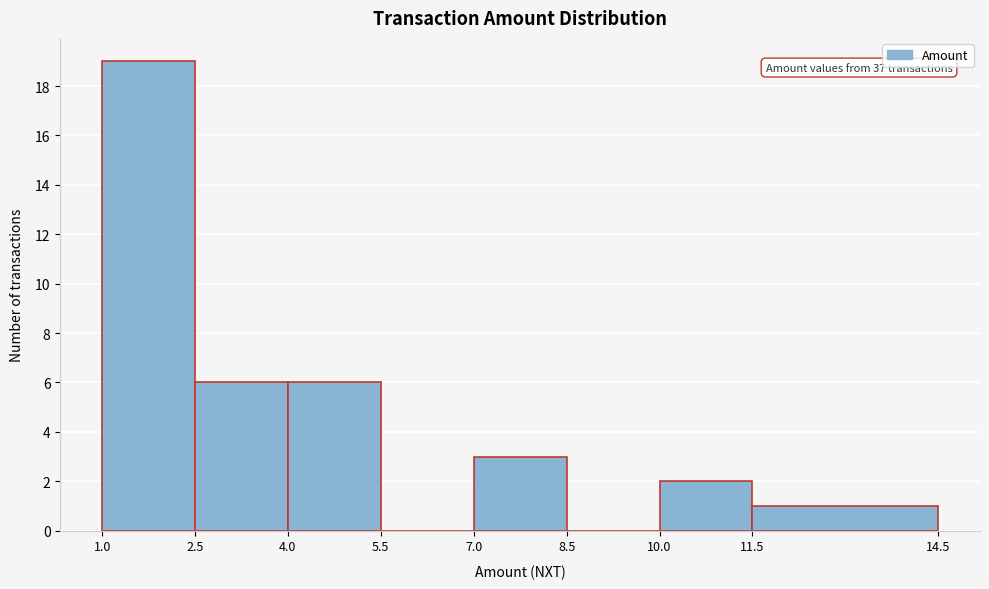

Which range on the x-axis has the tallest bar?

1.0 to 2.5